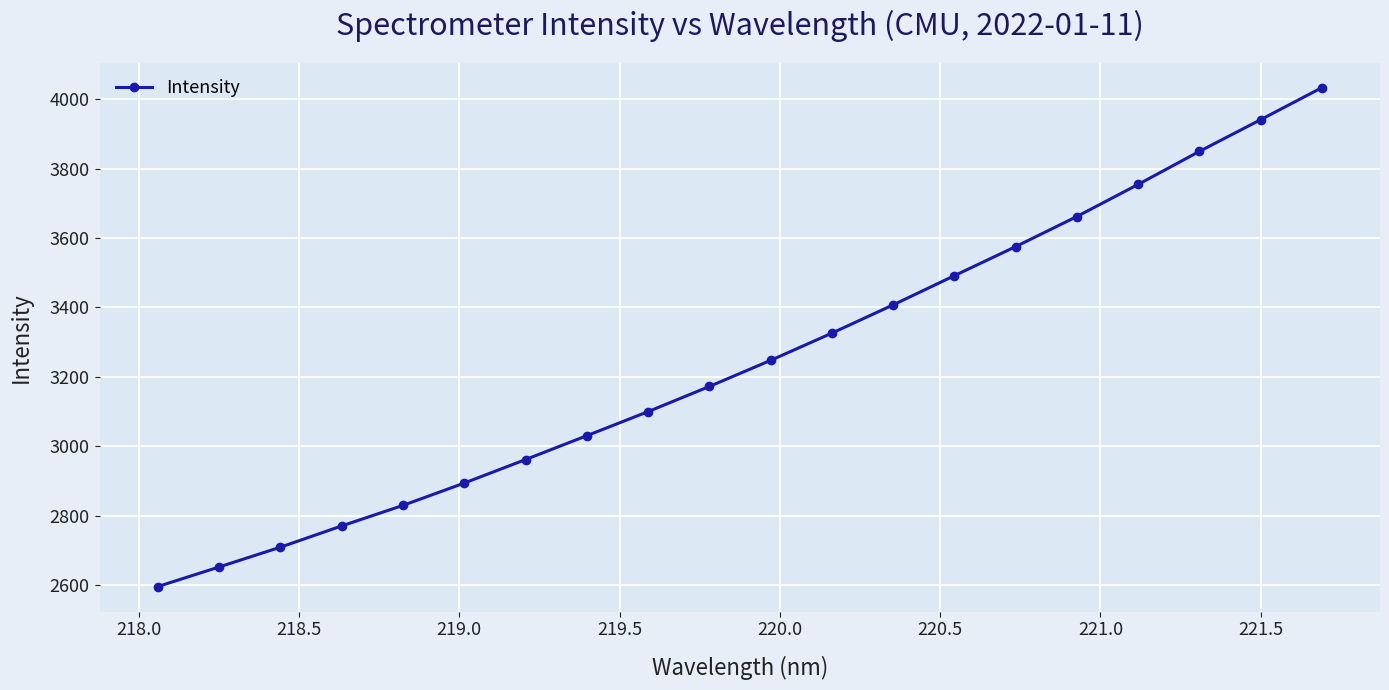

True or false: the data has more than 0 interior local peaks.

False